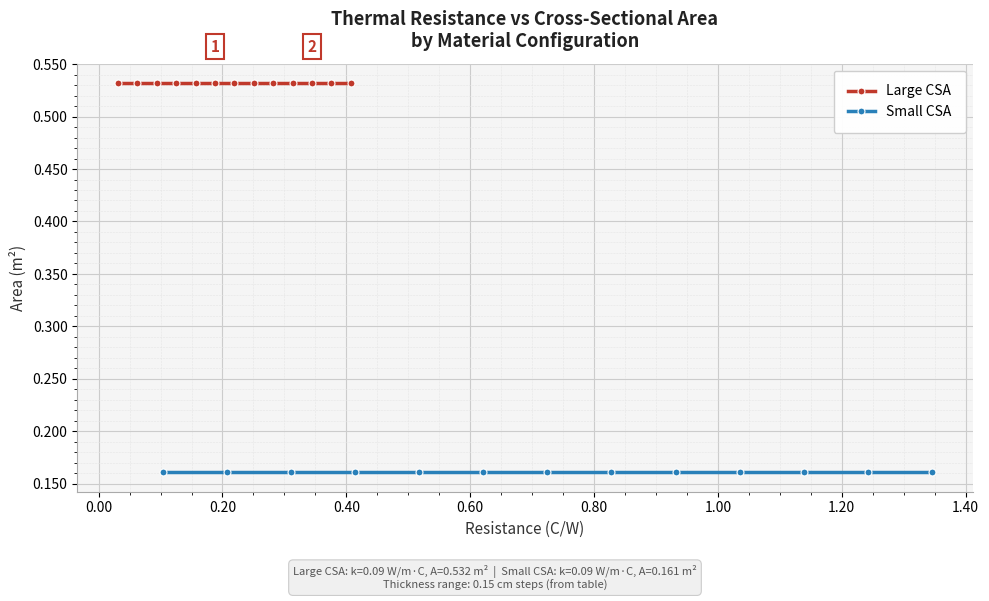

True or false: Large CSA and Small CSA intersect in this chart.

False